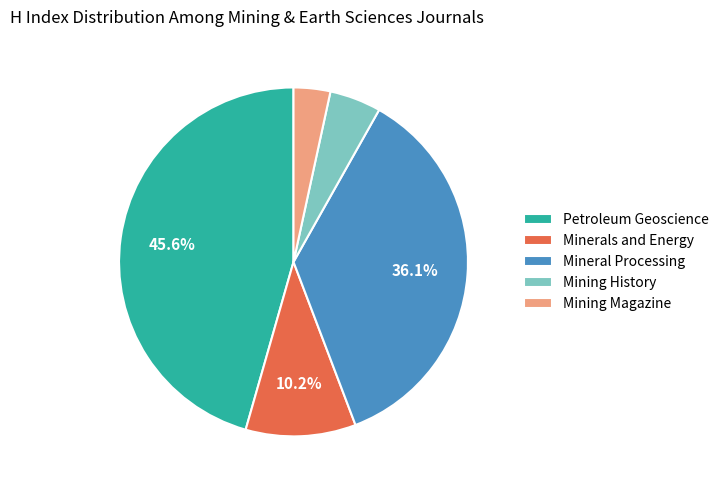

To the nearest percent, what is the average slice percentage?

20%